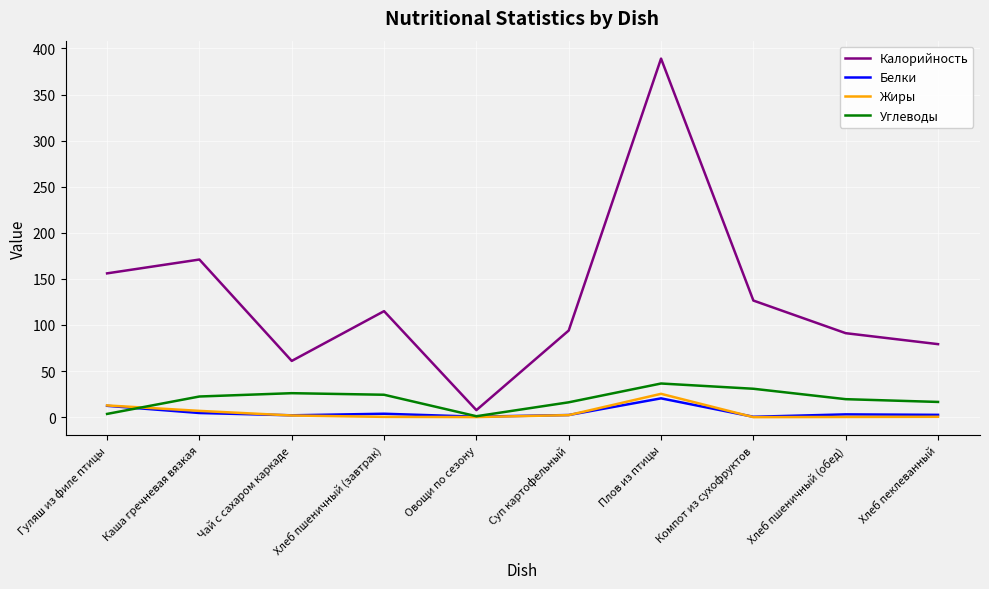

Does the chart have visible grid lines?

Yes